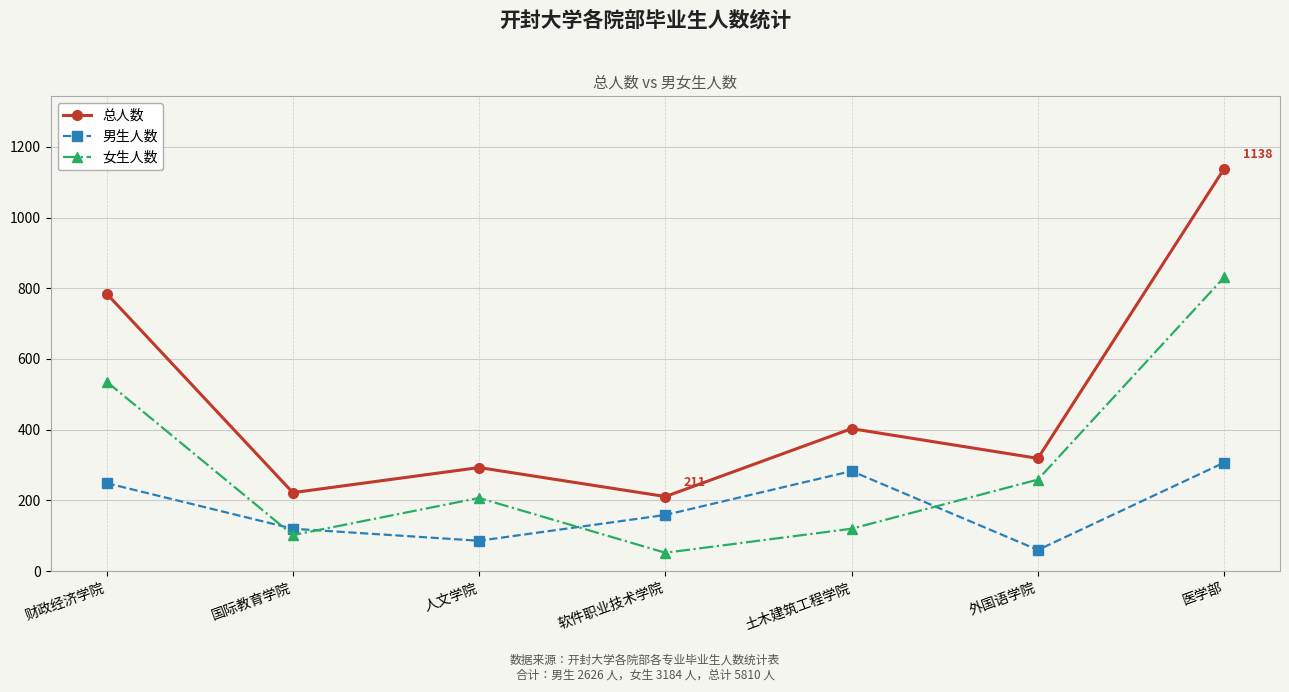

How many intersections are there between 男生人数 and 女生人数?

4